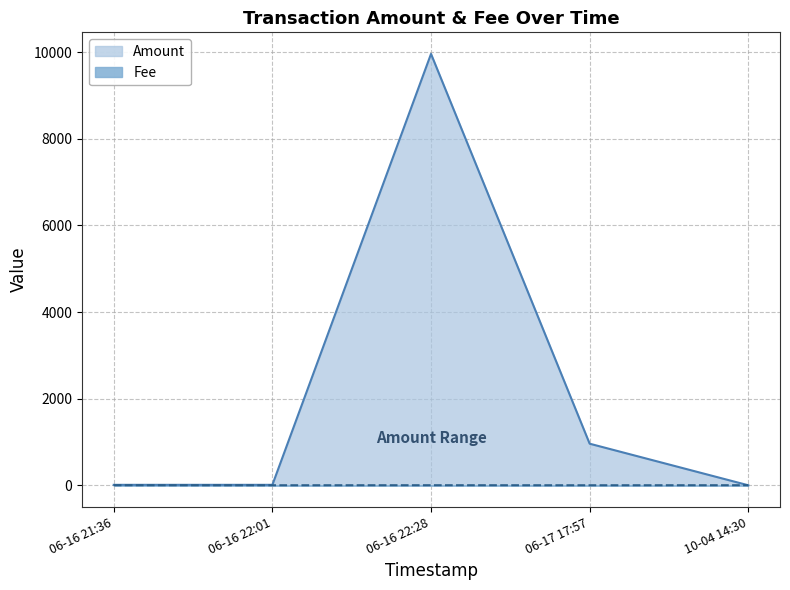

Is it true that Amount equals 0.0 at 10-04 14:30?

True